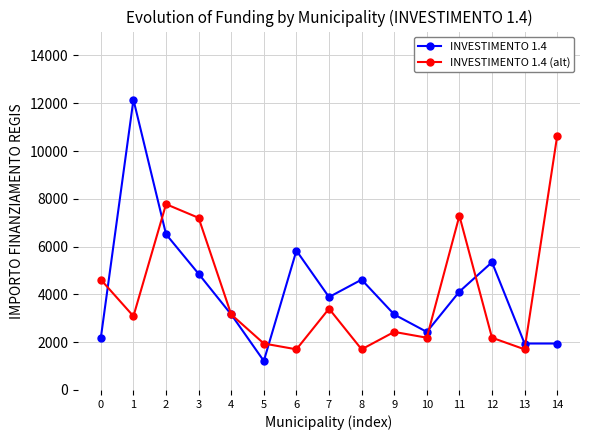

What is the difference between the maximum and minimum values in the INVESTIMENTO 1.4 series?

10935